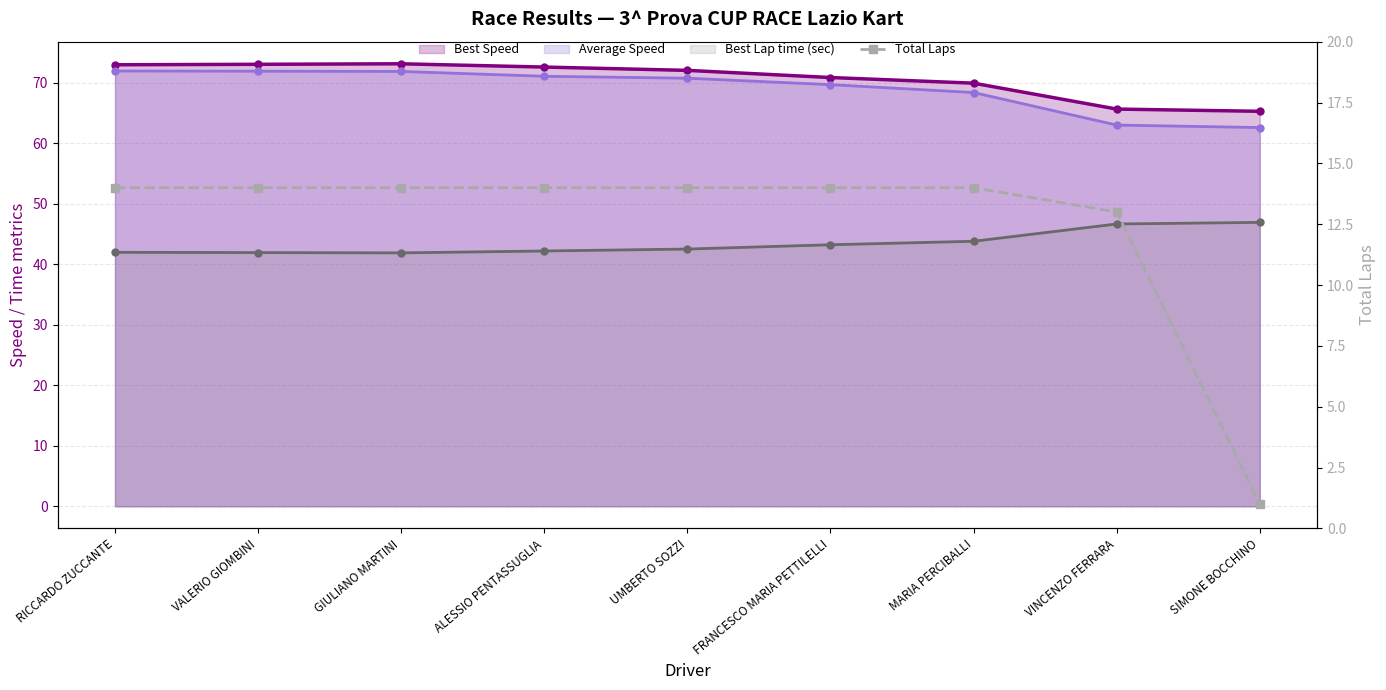

How many lines are shown in the chart?

4